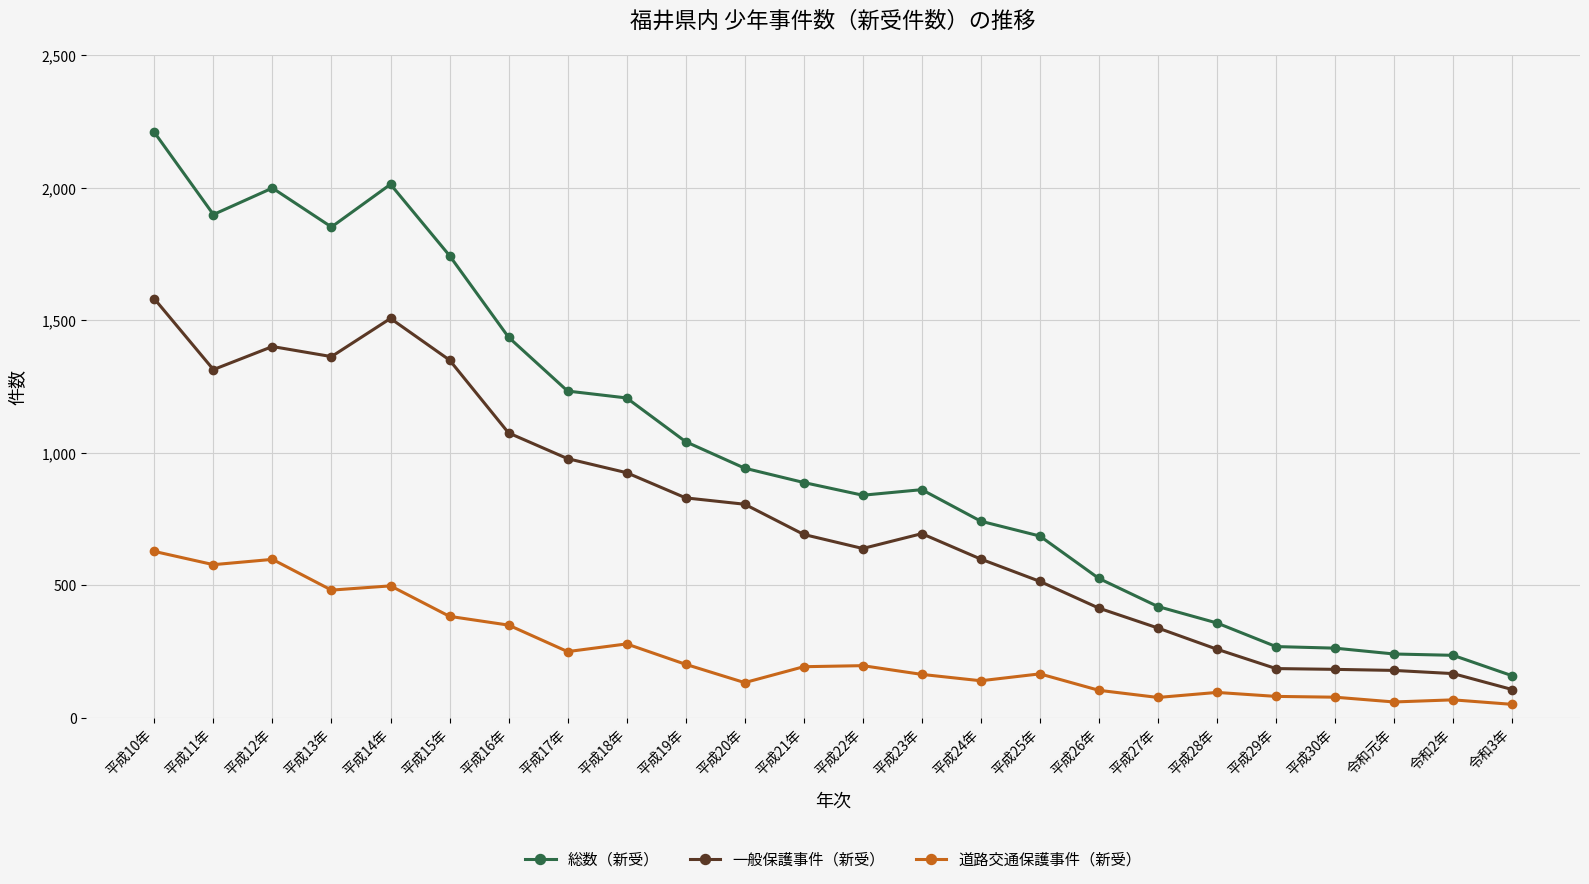

Rank the series by their maximum value, from highest to lowest.

総数（新受）, 一般保護事件（新受）, 道路交通保護事件（新受）